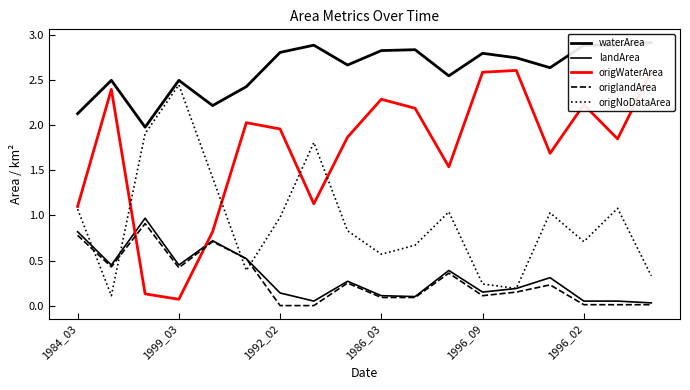

Read the waterArea value at 7.

2.9